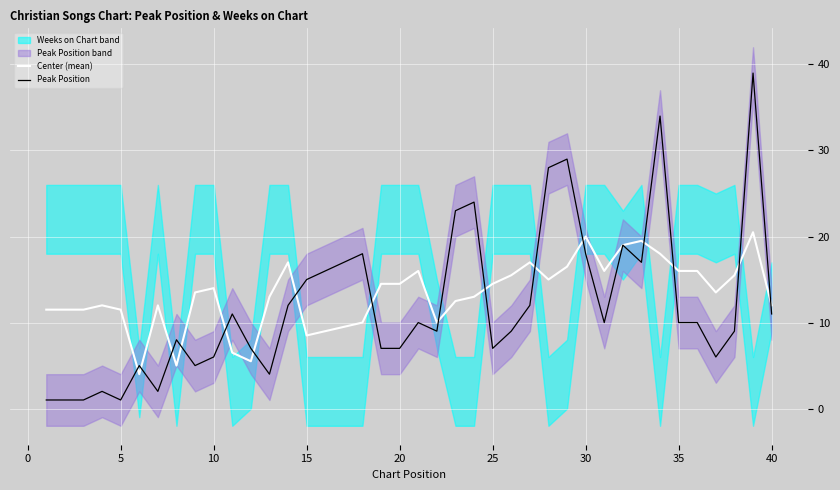

What is the lowest value of the Center (mean) series?

4.0